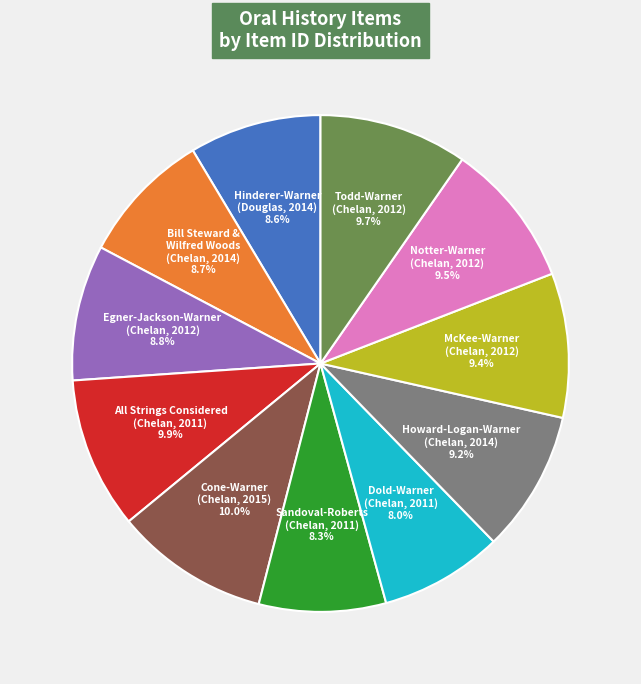

Which has a higher value, Hinderer-Warner (Douglas, 2014) 8.6% or Howard-Logan-Warner (Chelan, 2014) 9.2%?

Howard-Logan-Warner (Chelan, 2014) 9.2%